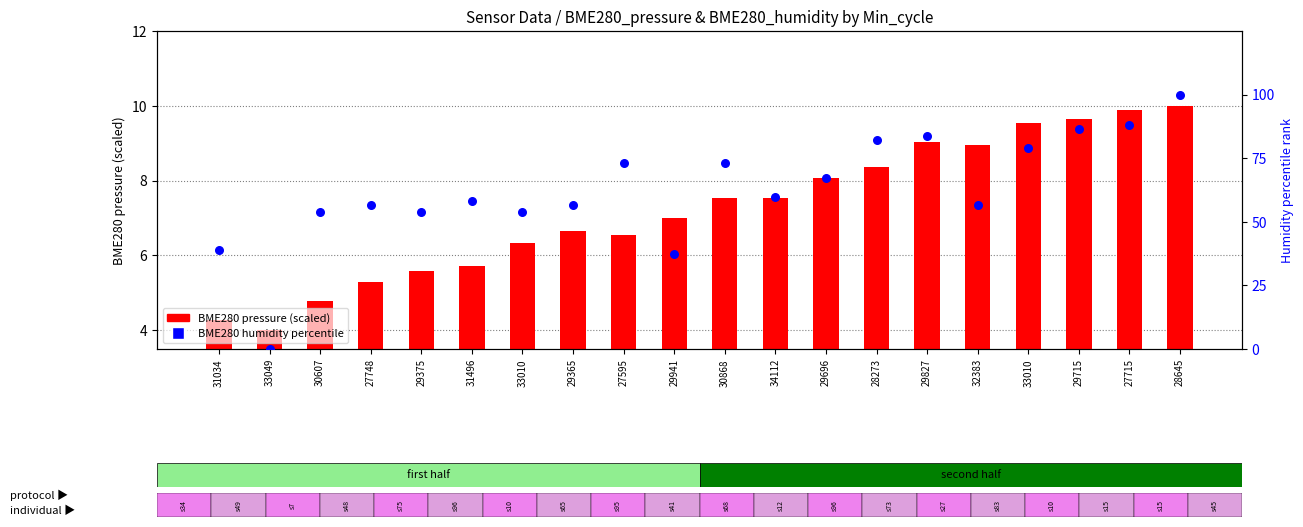

Which series has the largest total across all categories?

BME280 humidity (percentile)